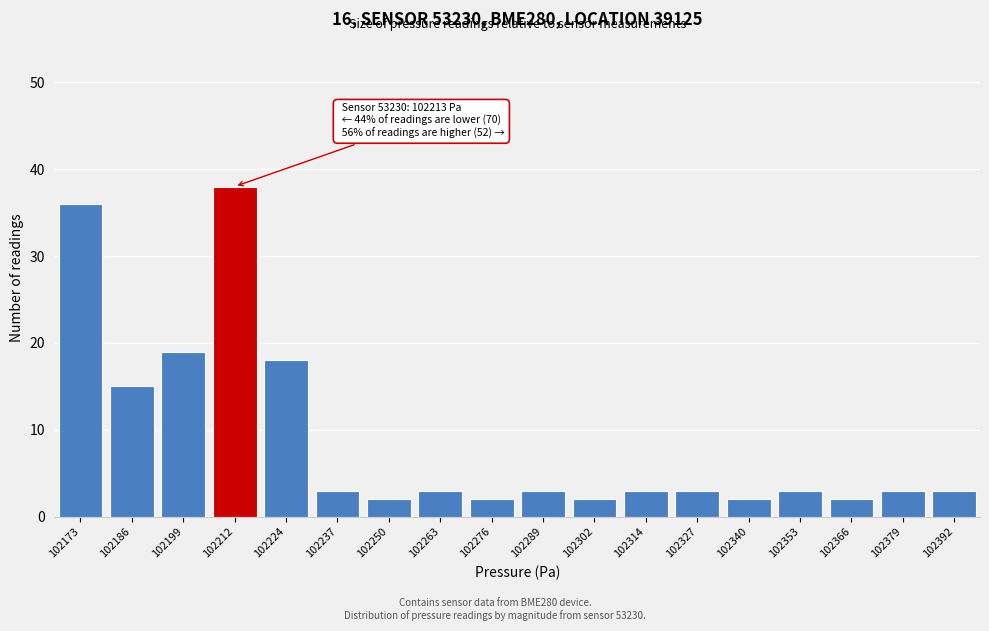

Reading right to left, transcribe all the data shown in this chart.

102392=3	102379=3	102366=2	102353=3	102340=2	102327=3	102314=3	102302=2	102289=3	102276=2	102263=3	102250=2	102237=3	102224=18	102212=38	102199=19	102186=15	102173=36